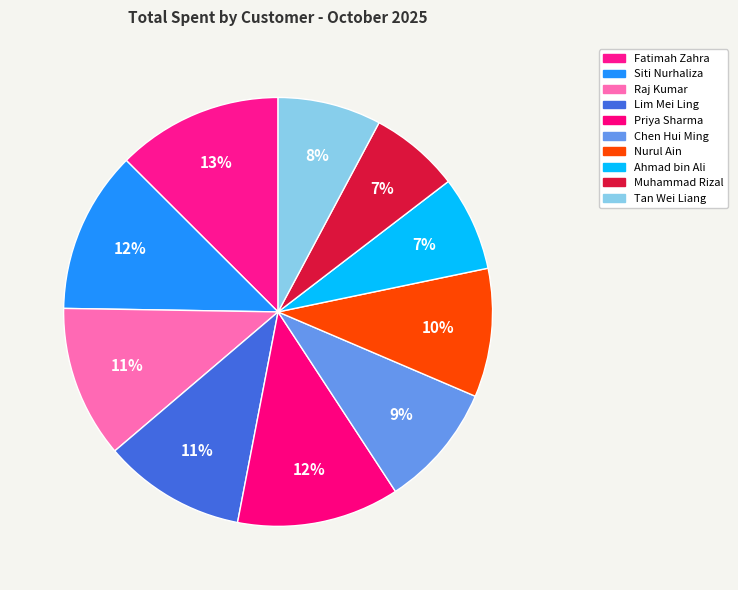

To the nearest percent, what percentage of the pie is Lim Mei Ling?

11%